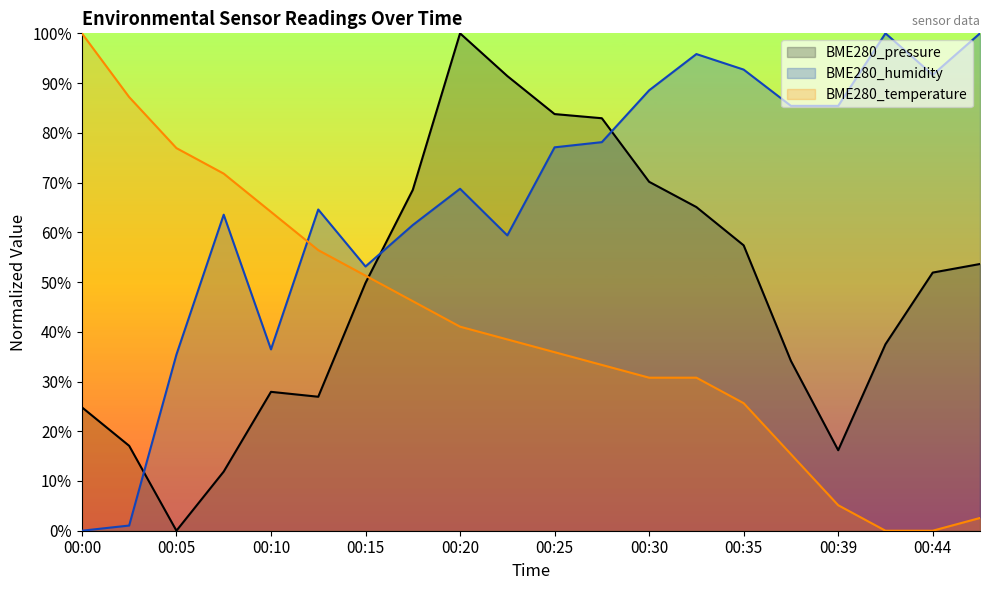

How many lines are shown in the chart?

3